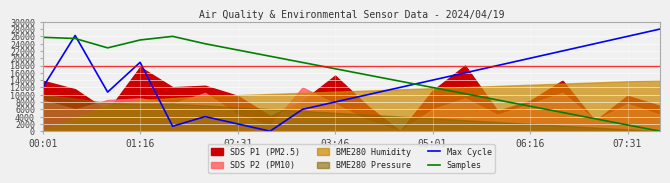

Which series has the largest range (max minus min)?

Max Cycle